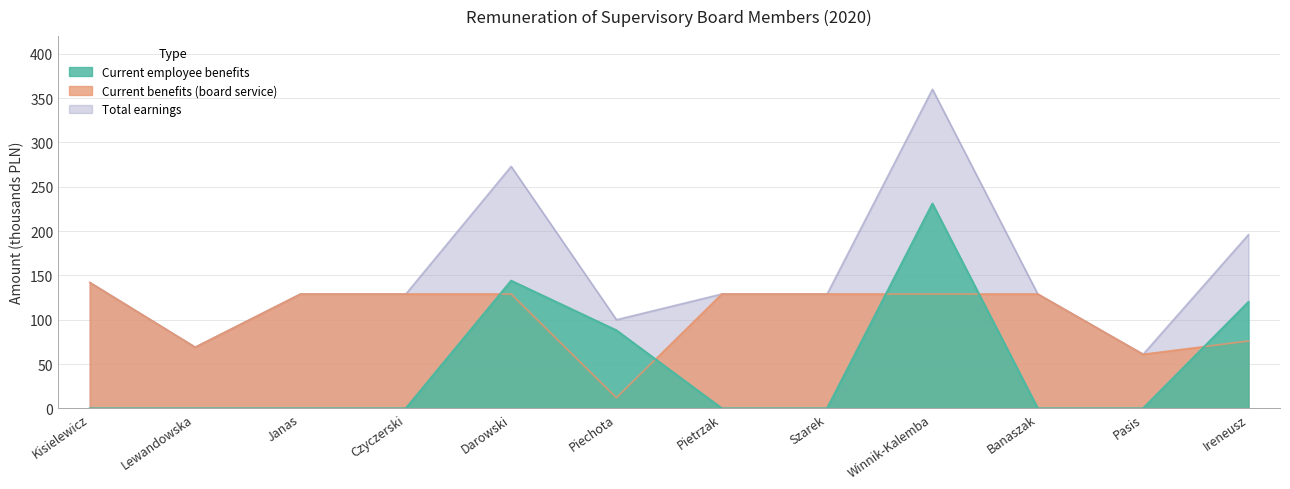

Reading left to right, what are all the values shown in this chart?

Current employee benefits: 0	0	0	0	144	88	0	0	231	0	0	120
Current benefits due to serving in the board: 142	69	129	129	129	12	129	129	129	129	61	76
Total earnings: 142	69	129	129	273	100	129	129	360	129	61	196